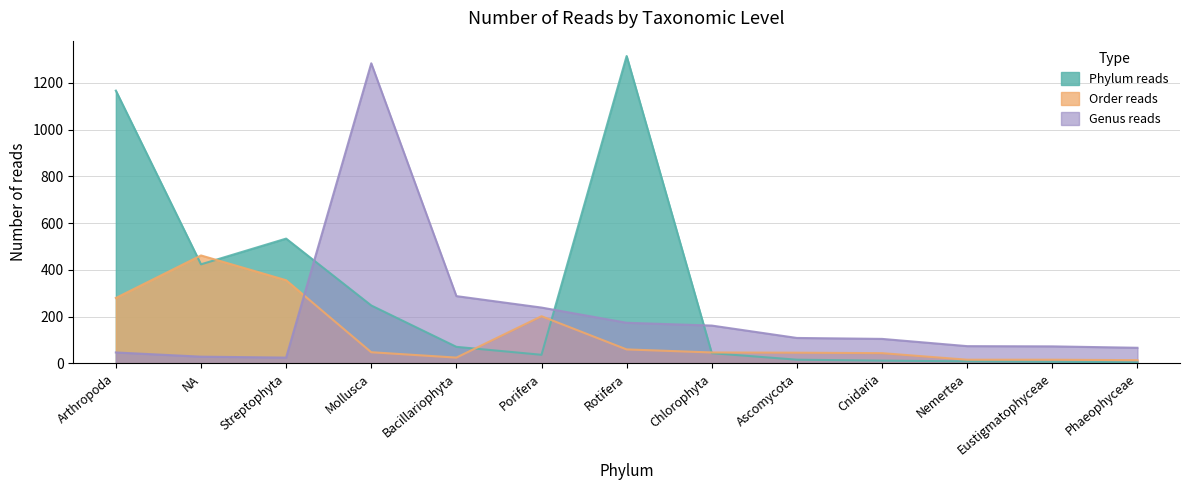

Does the chart display data point markers on the line(s)?

No